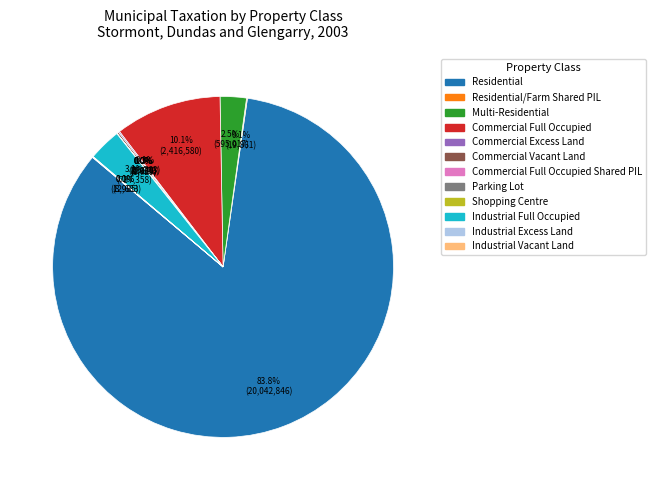

Is there a majority slice in this chart?

Yes